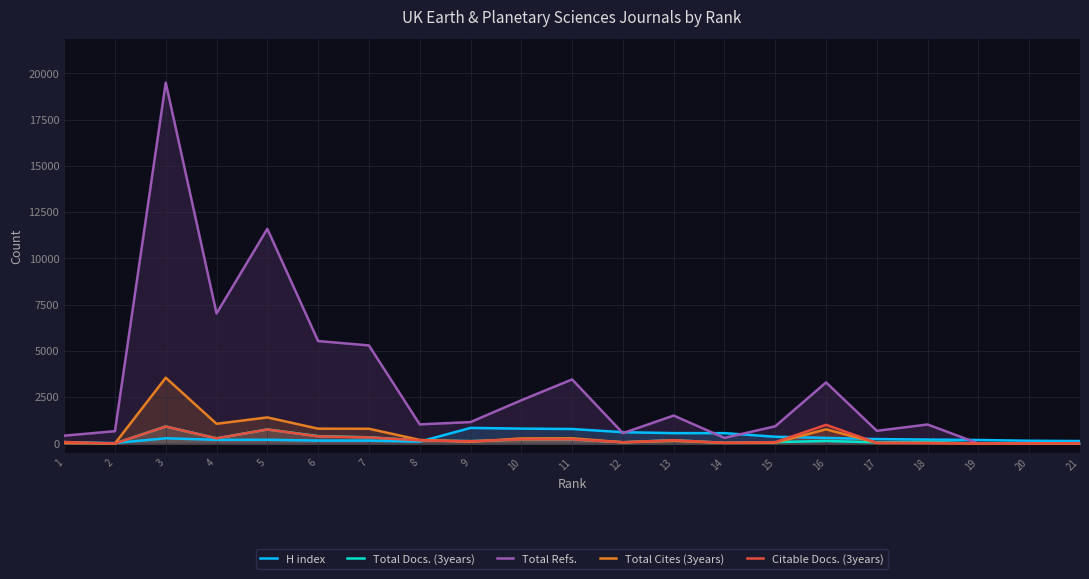

Where does the H index series first go above 211?

3